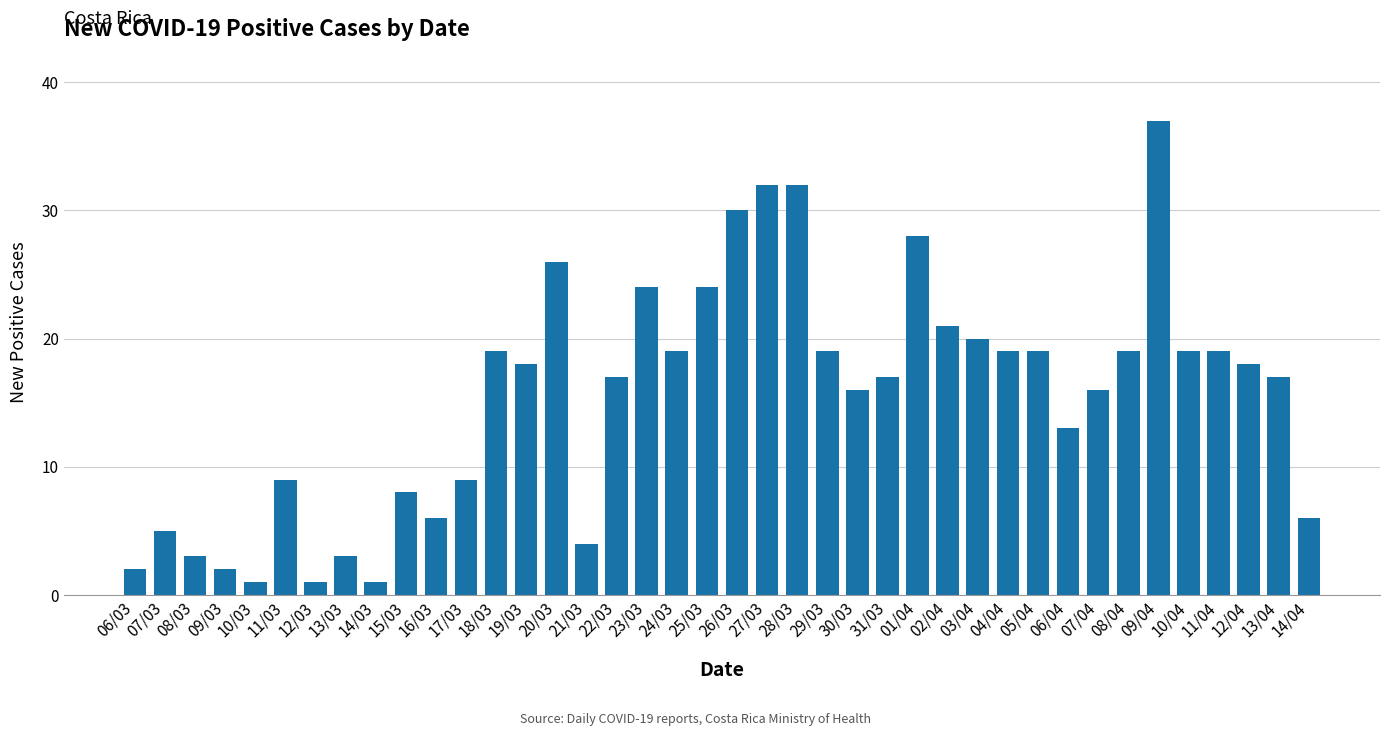

What is the label of the 24th bar from the left?

29/03